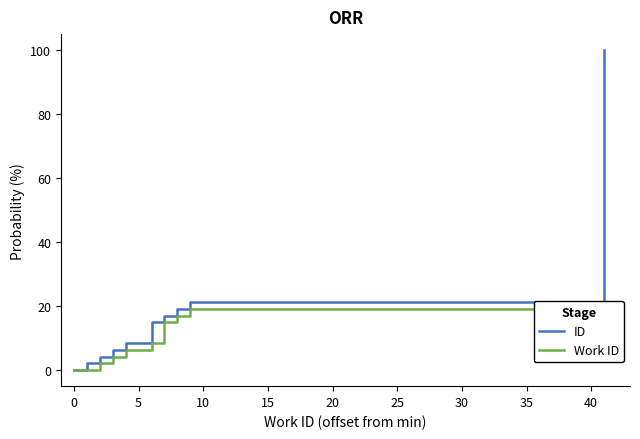

List the series in order of their peak value, lowest first.

Work ID, ID